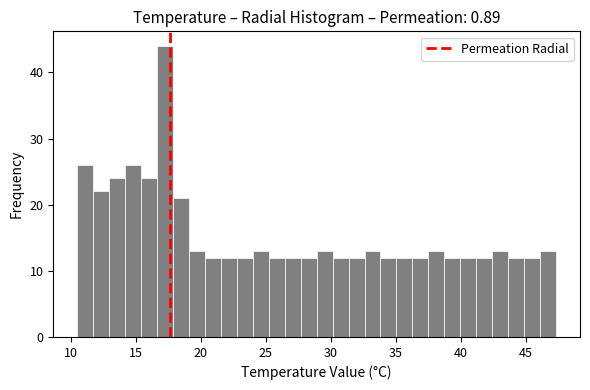

Read against the x-axis, roughly where is the centre of the tallest bar?

17.0